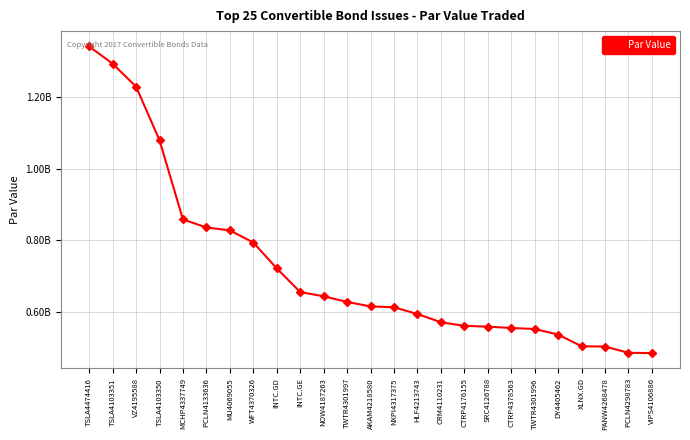

Is this an area chart (filled region under the line)?

No